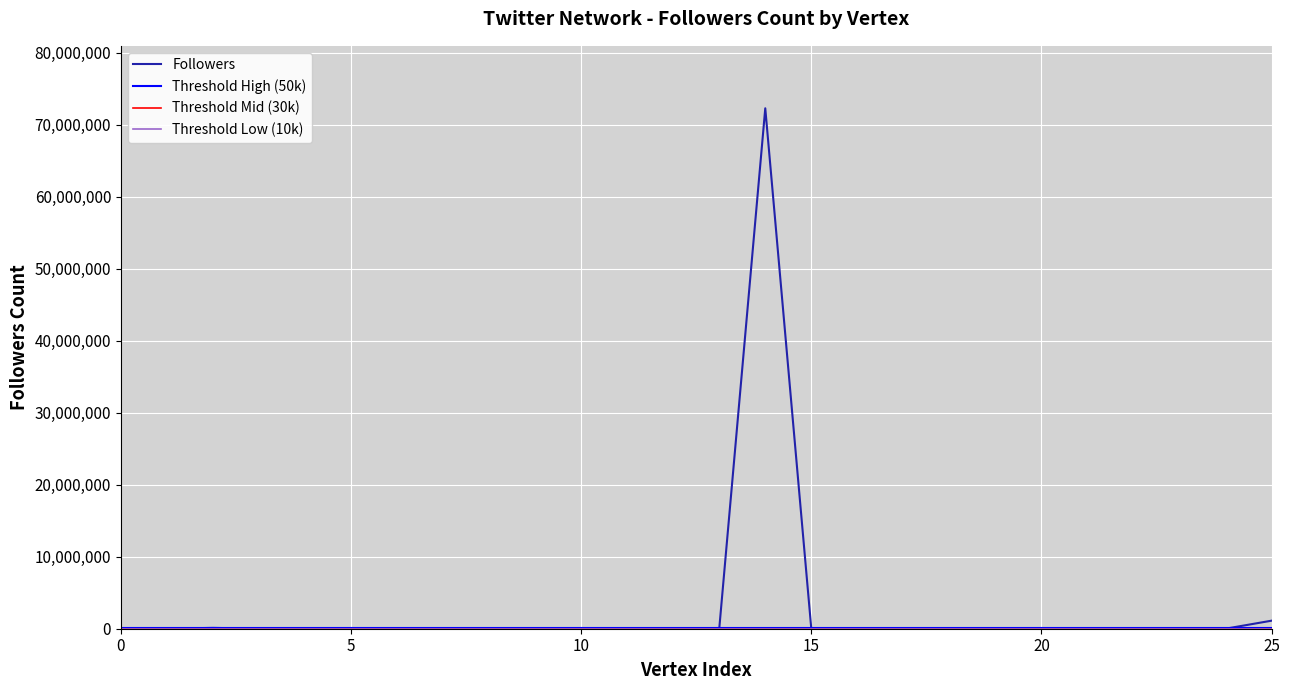

What is the highest value of the Followers series?

72296891